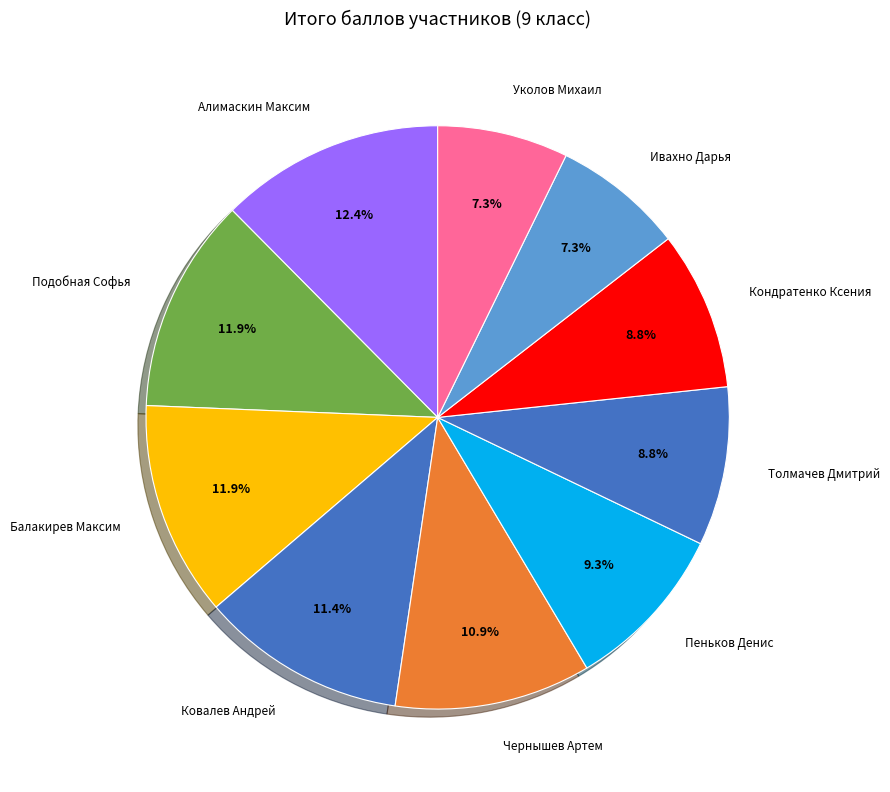

How many slices are in this pie chart?

10